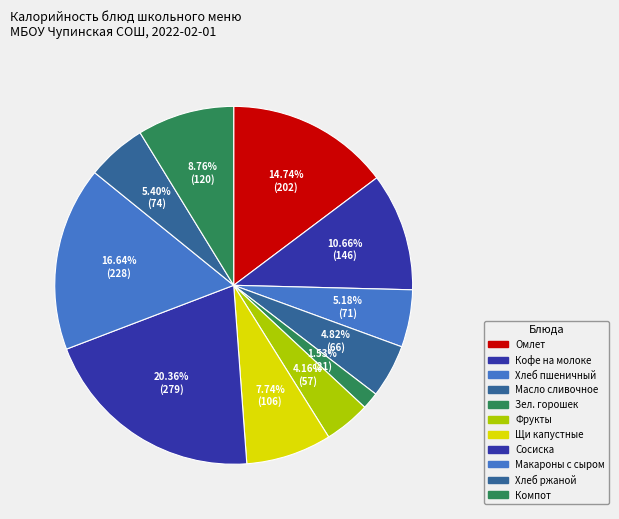

Is there any slice that represents more than half of the pie?

No